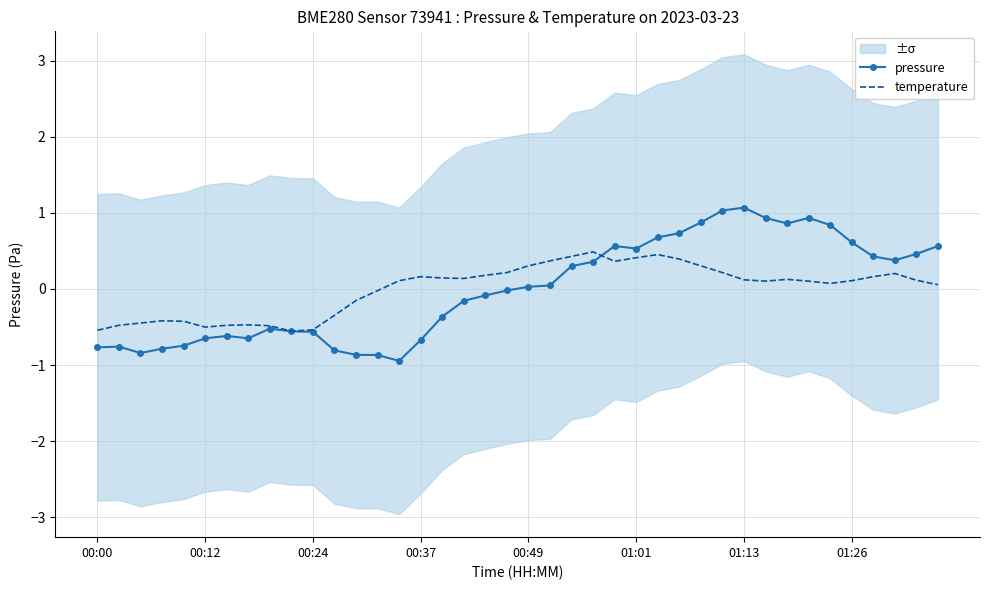

What is the minimum value for pressure?

-0.9